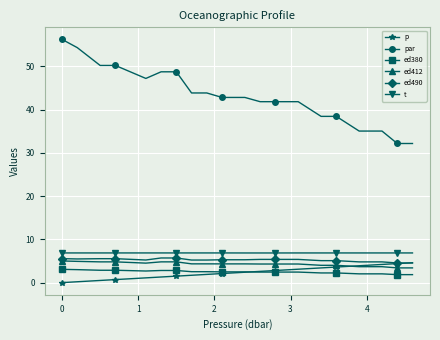

What is the maximum value for ed412?

5.0